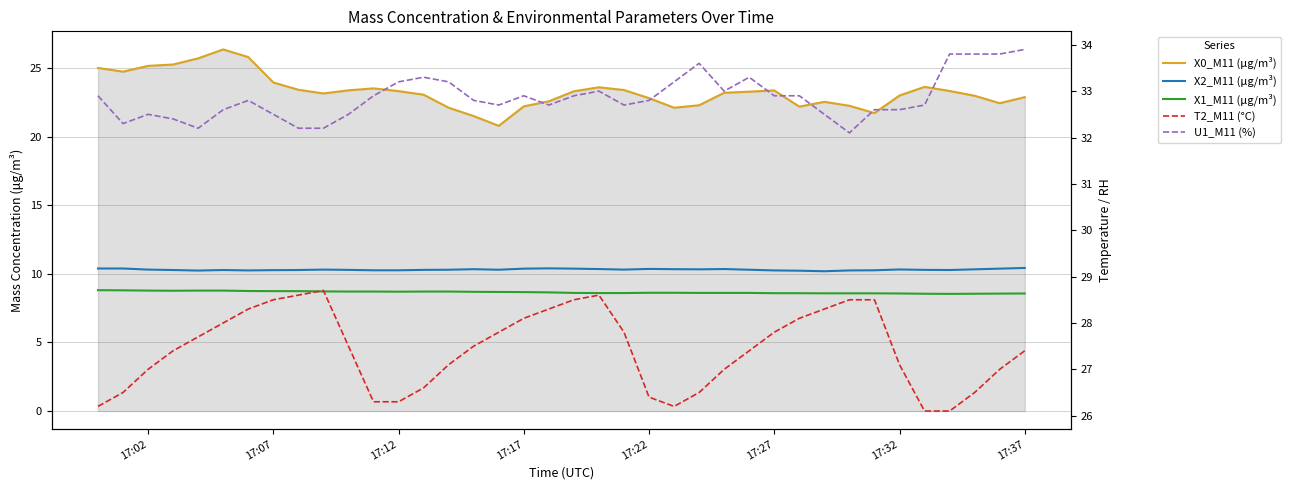

True or false: X2_M11 (μg/m³) has more than 0 interior local peaks.

True